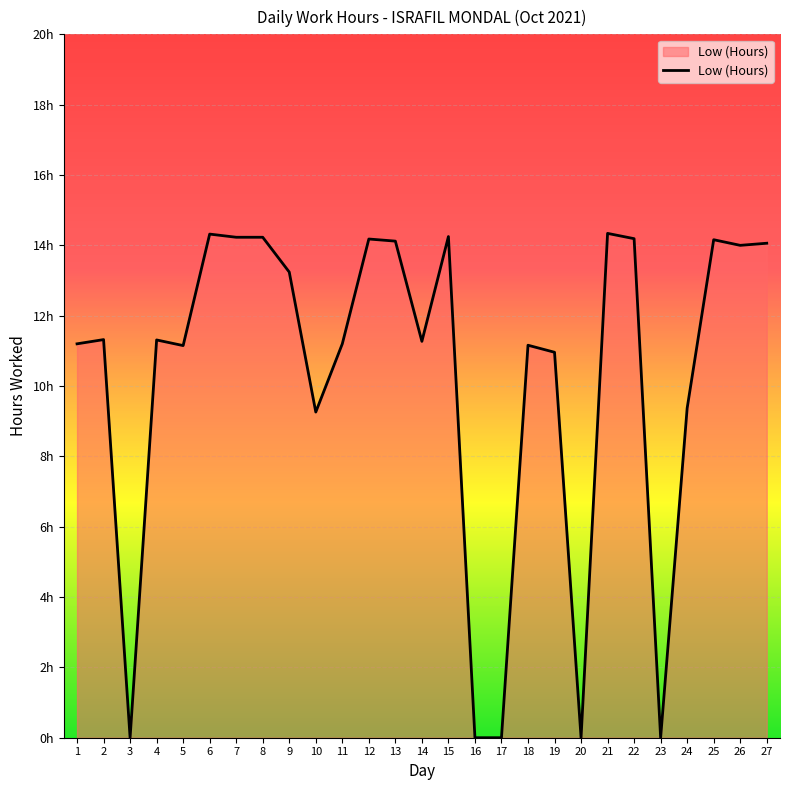

What is the average value?

10.3